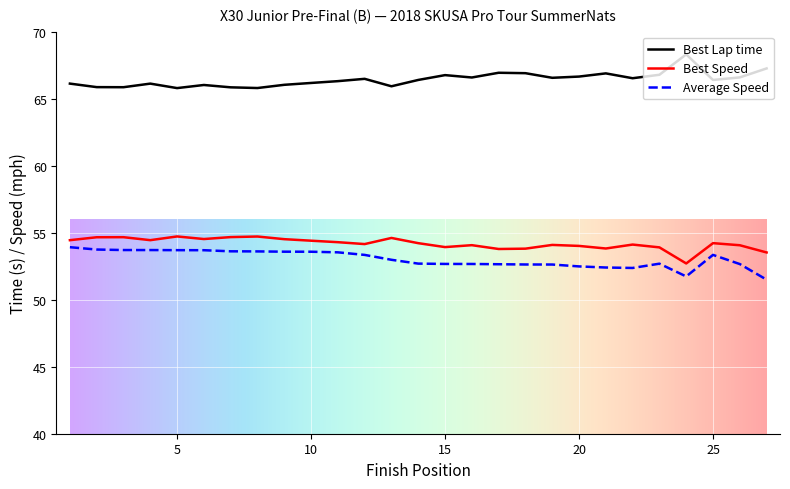

What is the maximum value for Best Speed?

54.7